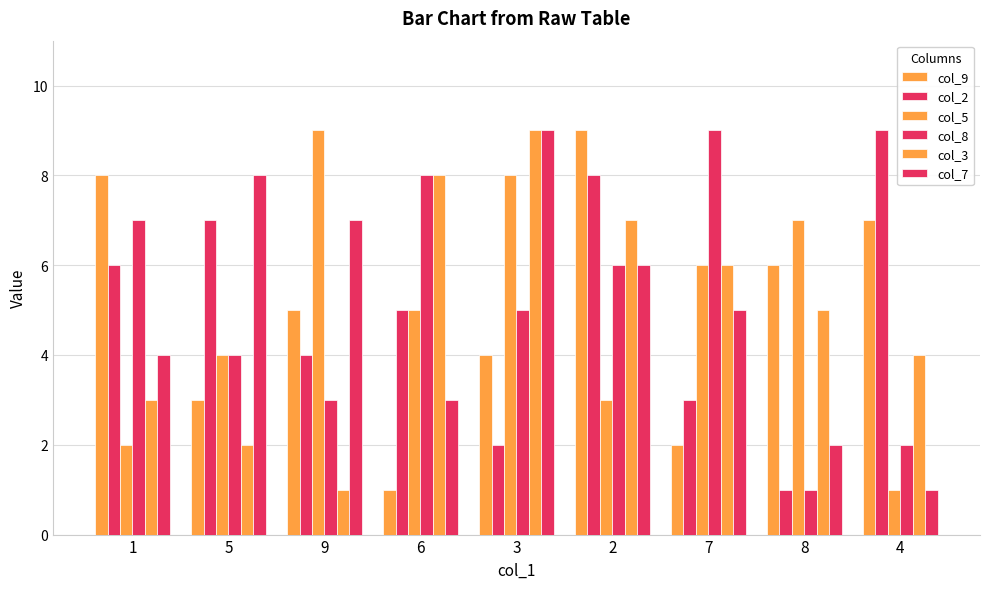

How many groups of bars are there?

9